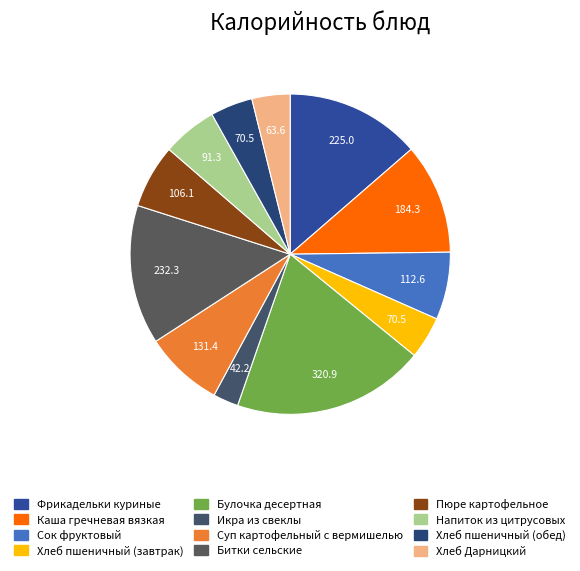

How many slices are in this pie chart?

12